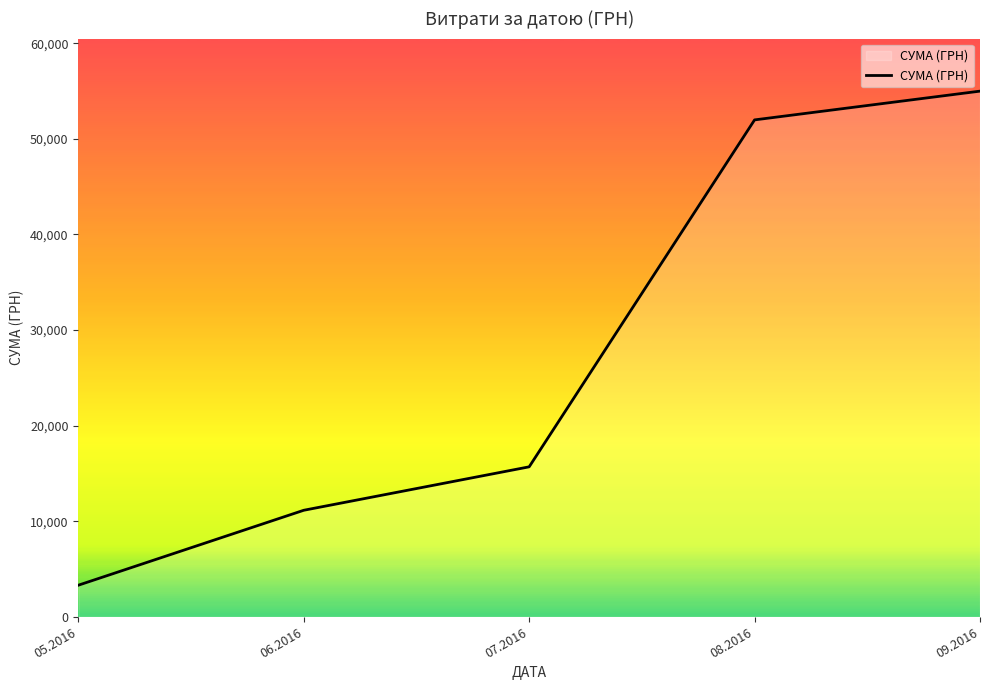

True or false: there are more than 0 points higher than both neighbors.

False